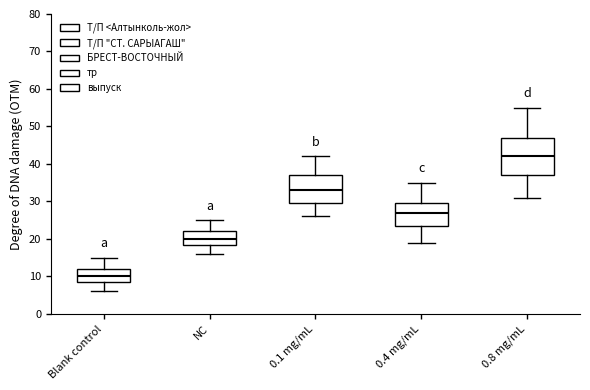

Reading left to right, transcribe this box plot: for each box, give where its median line is, the range the box spans, and where its two whiskers end, as read against the y-axis. The values are not printed on the chart, so give them approximately, as read against the axis.

Blank control: median 10, box 9 to 12, whiskers 6 to 15
NC: median 20, box 19 to 22, whiskers 16 to 25
0.1 mg/mL: median 33, box 30 to 37, whiskers 26 to 42
0.4 mg/mL: median 27, box 24 to 30, whiskers 19 to 35
0.8 mg/mL: median 42, box 37 to 47, whiskers 31 to 55